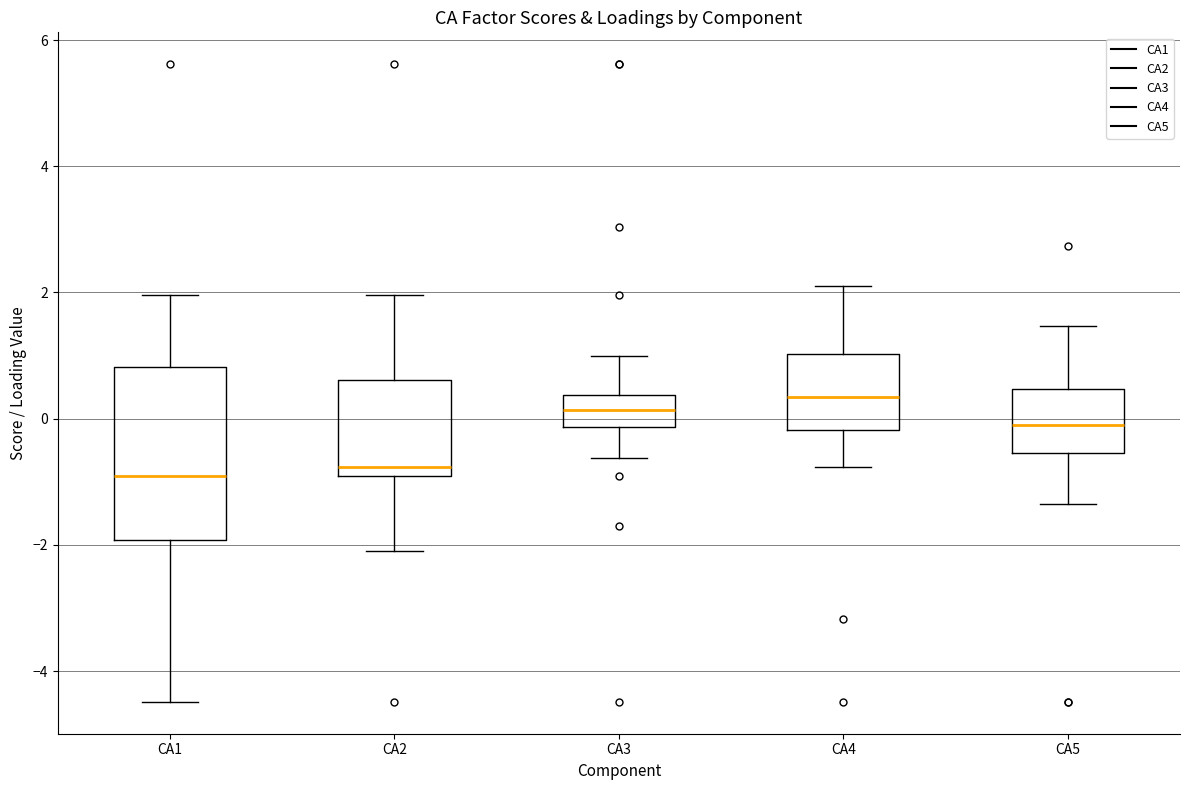

Reading left to right, read every box against the y-axis: the position of its median line, the range the box covers, and the ends of its whiskers. The values are not printed on the chart, so give them approximately, as read against the axis.

CA1: median -1.0, box -2.0 to 0.8, whiskers -4.4 to 2.0
CA2: median -0.8, box -1.0 to 0.6, whiskers -2.2 to 2.0
CA3: median 0.2, box -0.2 to 0.4, whiskers -0.6 to 1.0
CA4: median 0.4, box -0.2 to 1.0, whiskers -0.8 to 2.2
CA5: median -0.2, box -0.6 to 0.4, whiskers -1.4 to 1.4